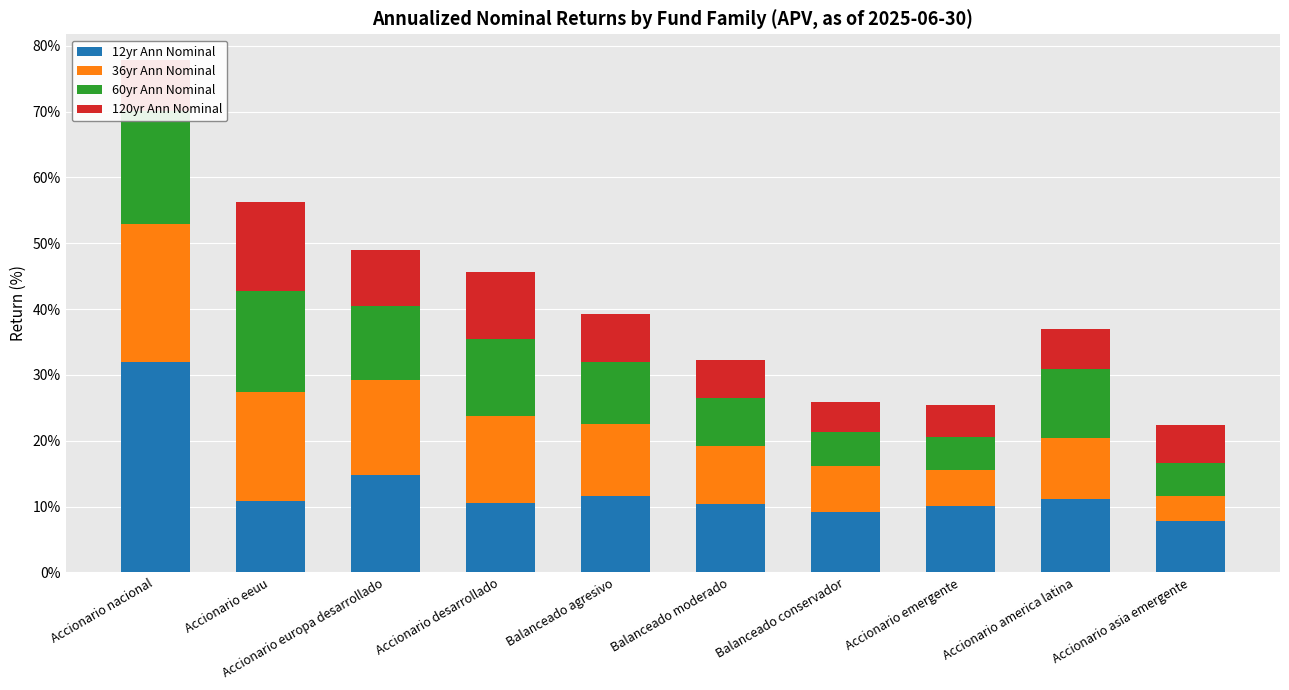

Rank the series by their average value, from highest to lowest.

12yr Ann Nominal, 36yr Ann Nominal, 60yr Ann Nominal, 120yr Ann Nominal